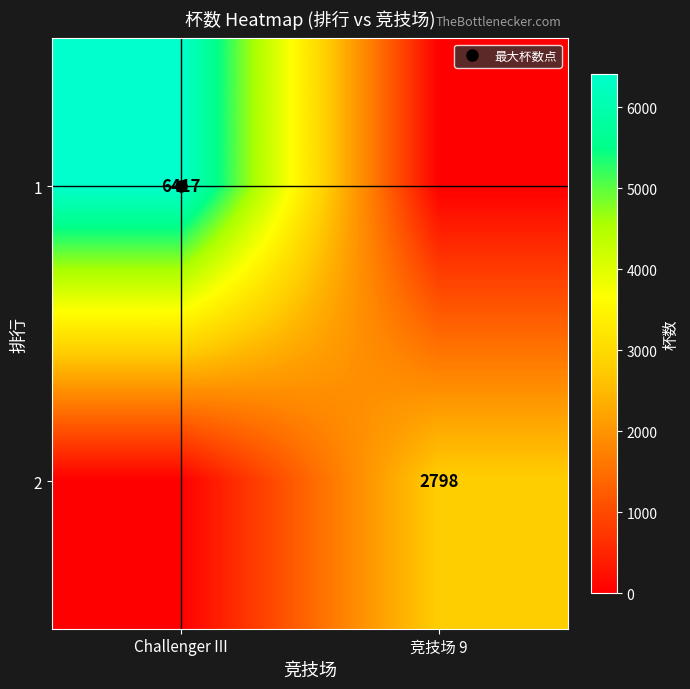

What is the difference between the maximum and minimum values in the 1 series?

6417